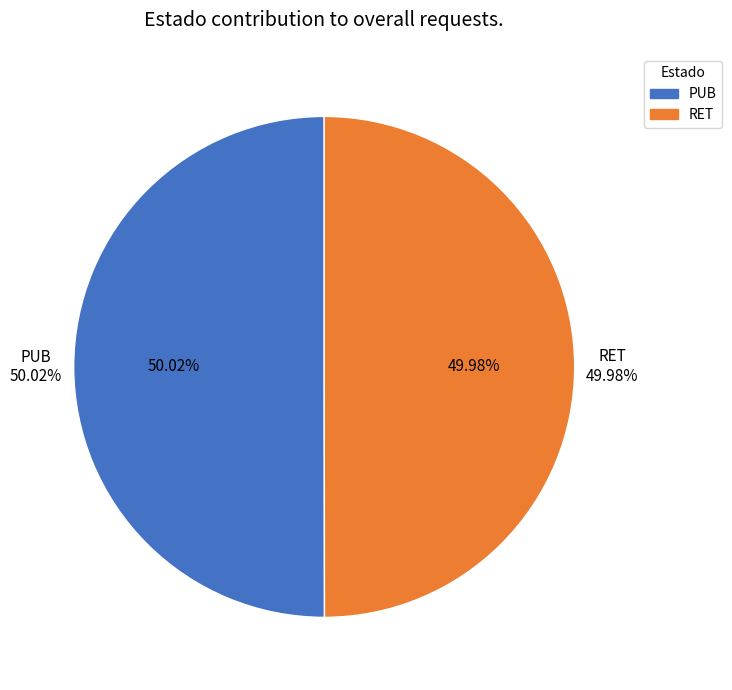

Does RET account for over 50% of the chart?

No